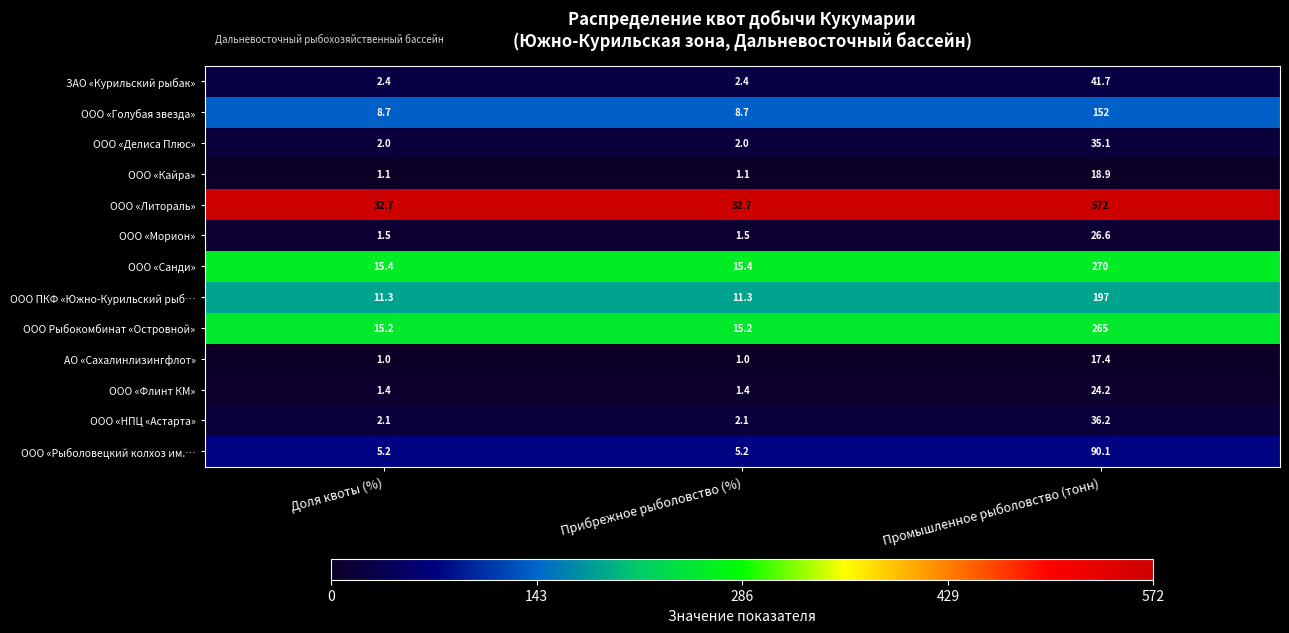

How many distinct data groups are displayed?

13